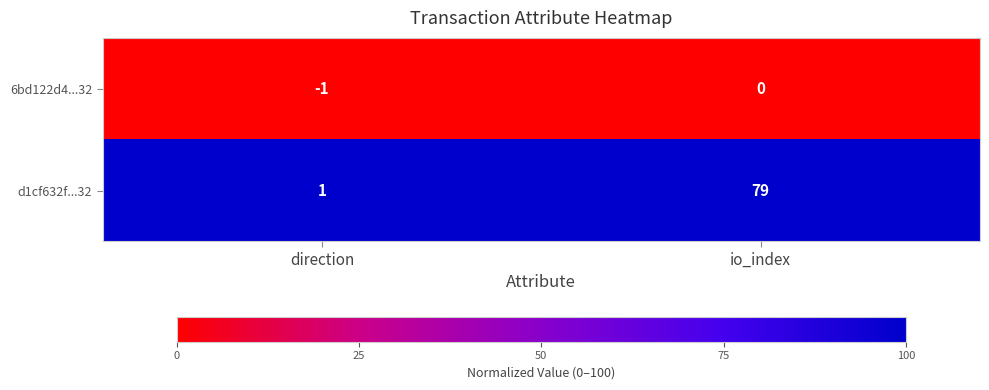

At how many categories does at least one series exceed 5?

1